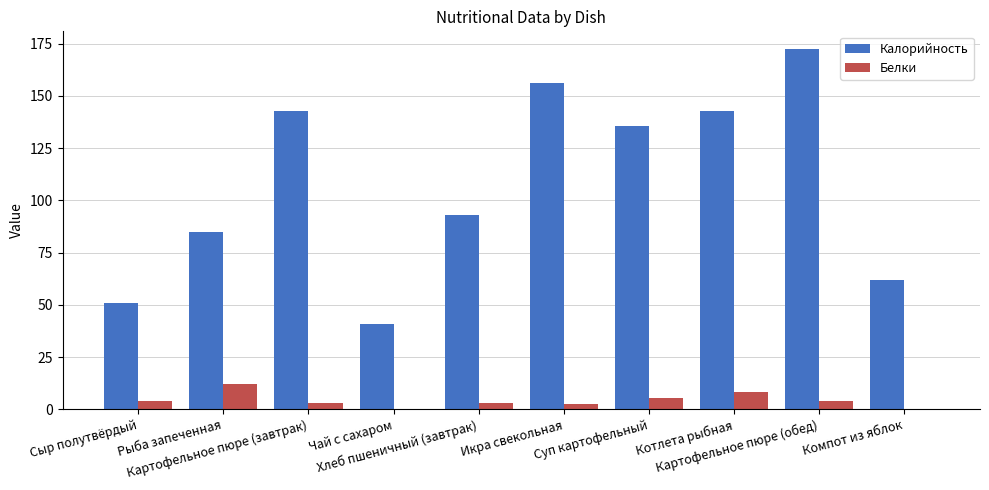

What is the spread (max minus min) of values at Рыба запеченная?

73.0